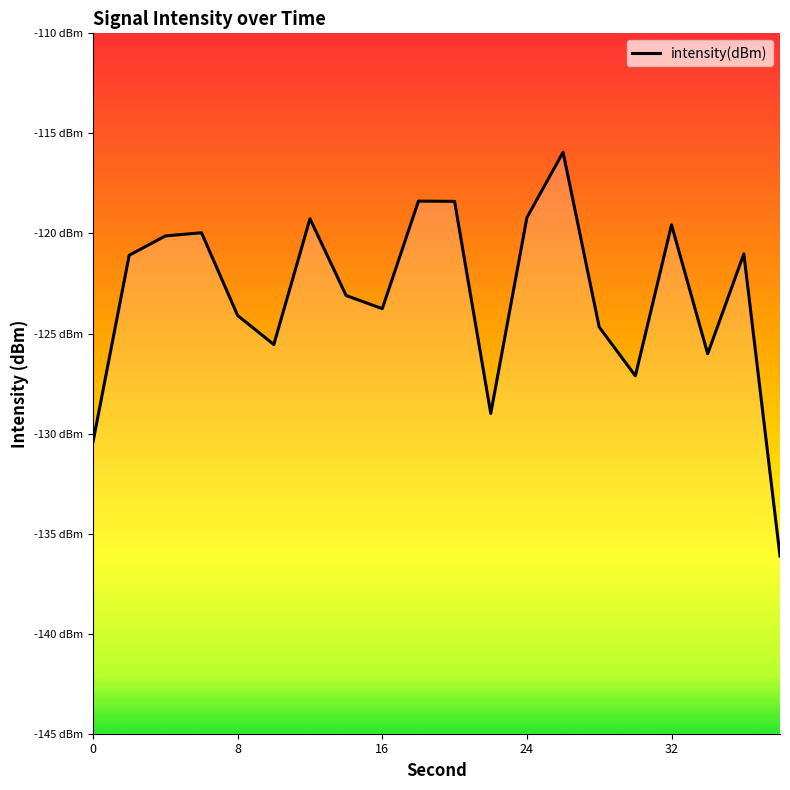

What is the approximate value at 22?

-129.0